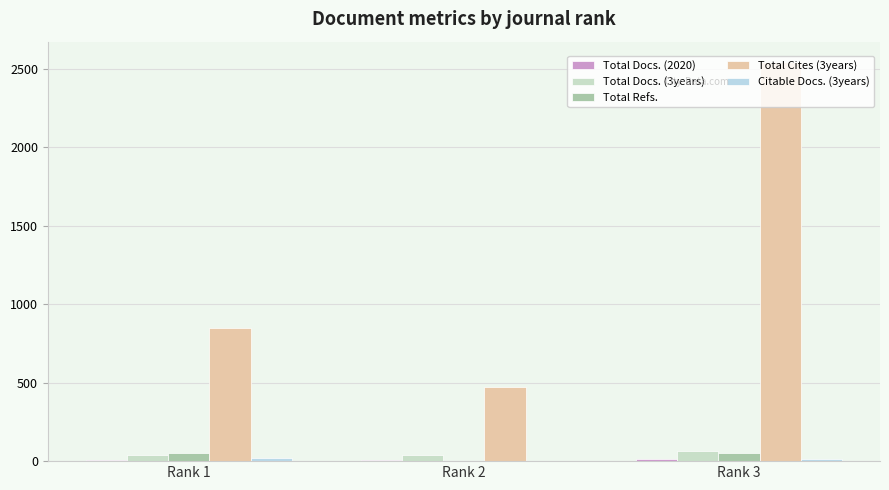

Are the bars grouped side by side (vs. stacked)?

Yes